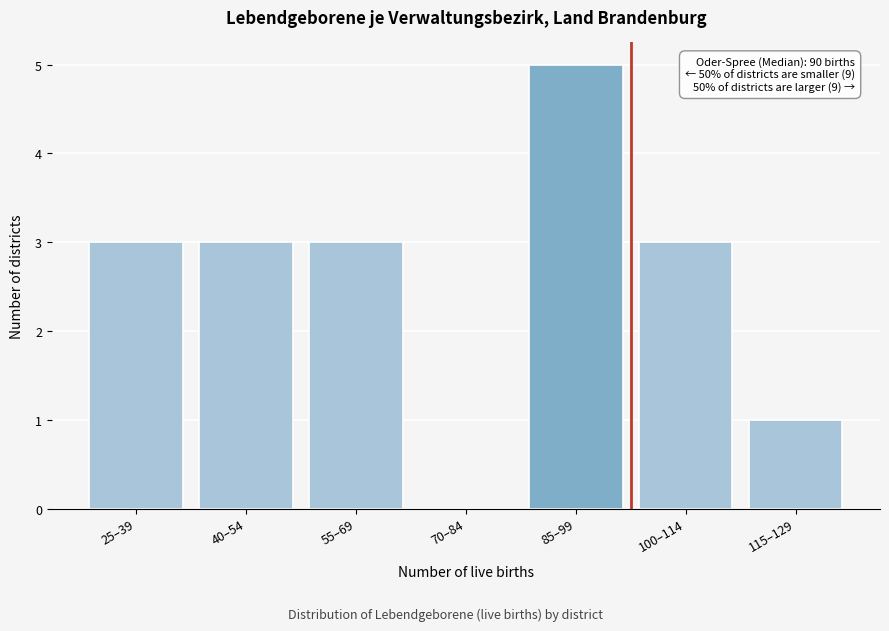

Reading right to left, extract all data points from this chart.

115–129=1	100–114=3	85–99=5	70–84=0	55–69=3	40–54=3	25–39=3